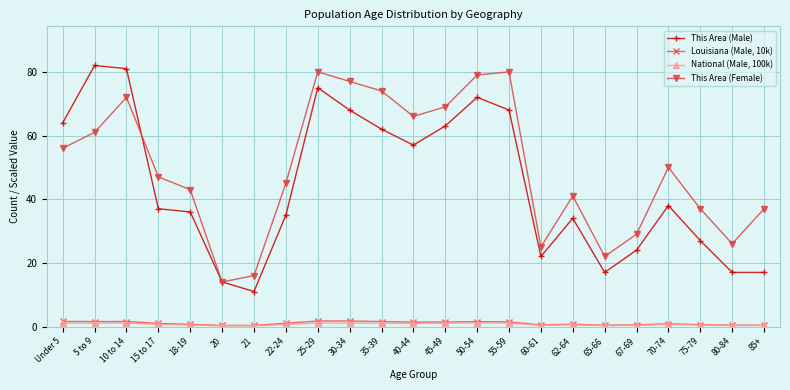

What position from the left is 67-69?

19